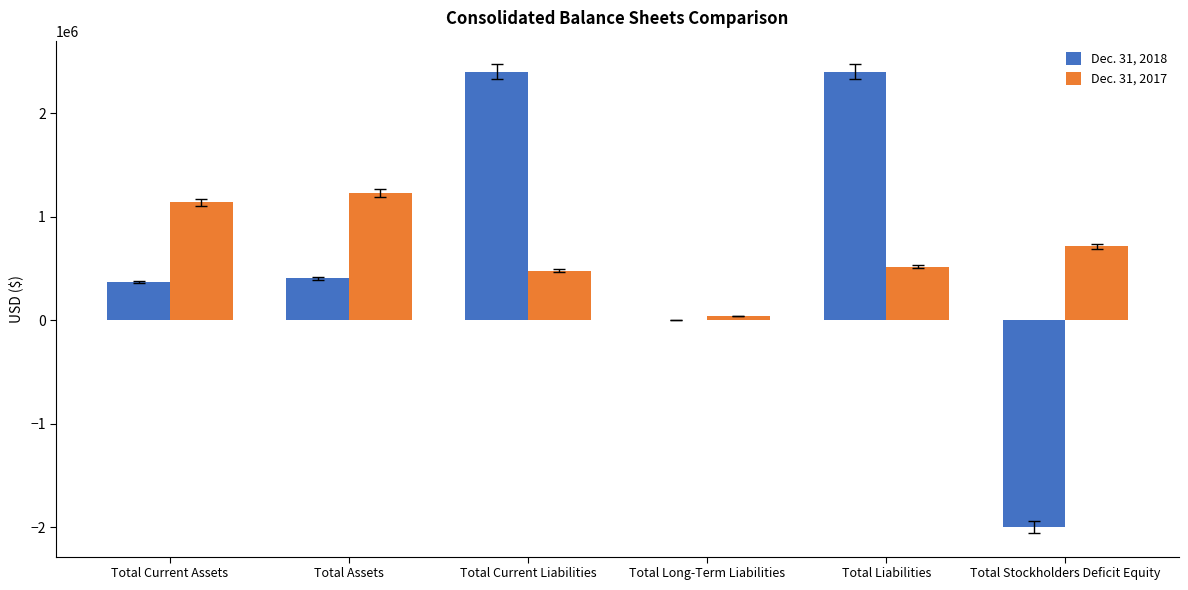

Which series changed the most between Total Assets and Total Liabilities?

Dec. 31, 2018